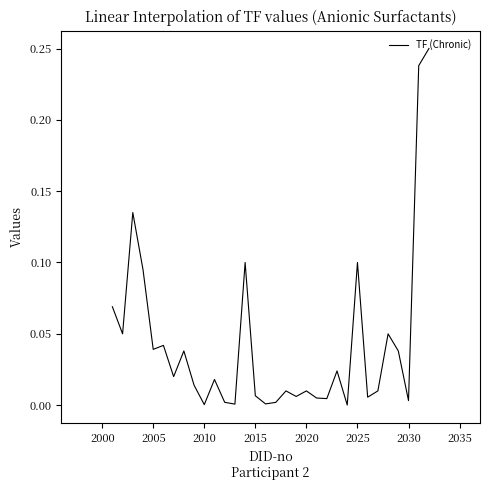

Count the number of data series in this chart.

1